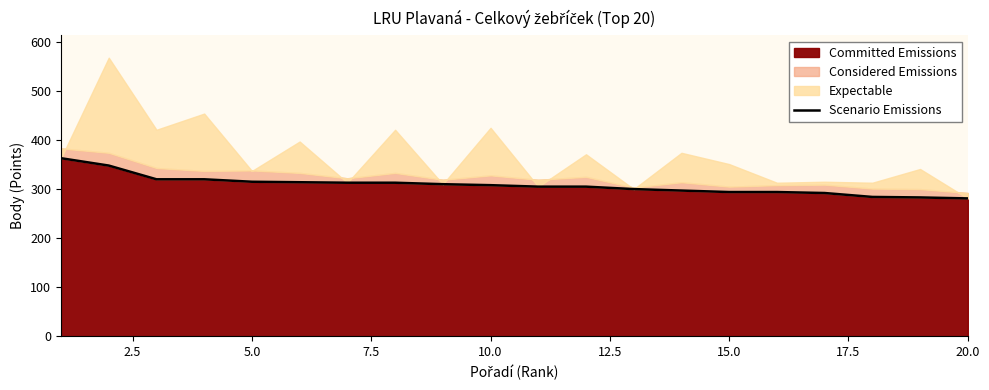

The Committed Emissions series shows 281 at 20.0. True or false?

True